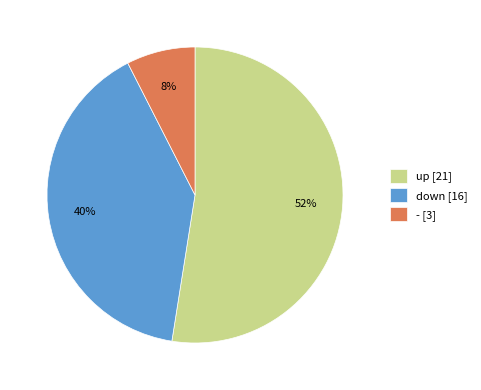

To the nearest percent, what portion does up represent?

52%